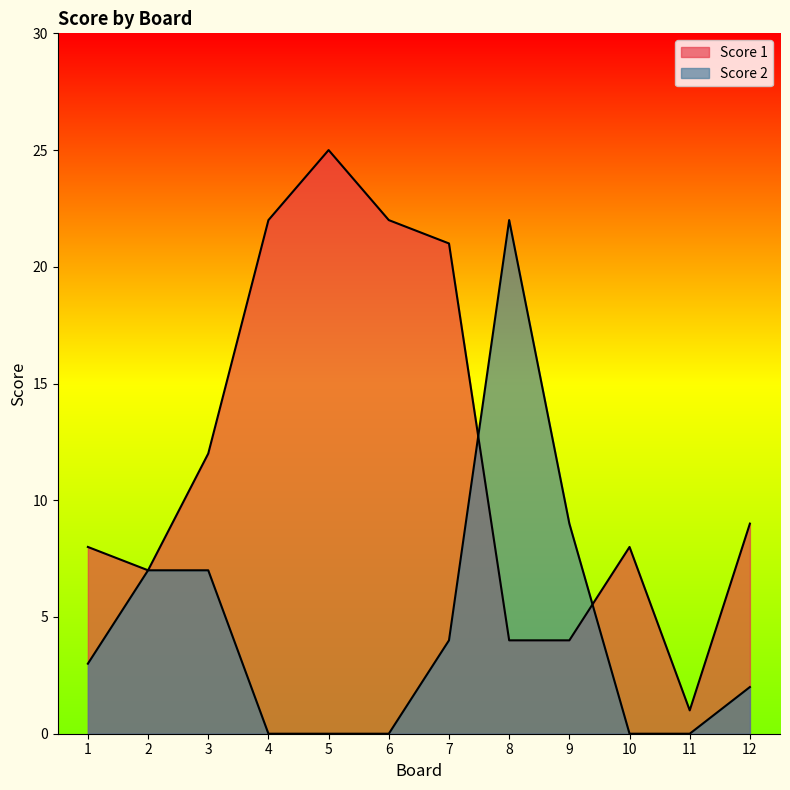

Which series has the largest total across all categories?

Score 1